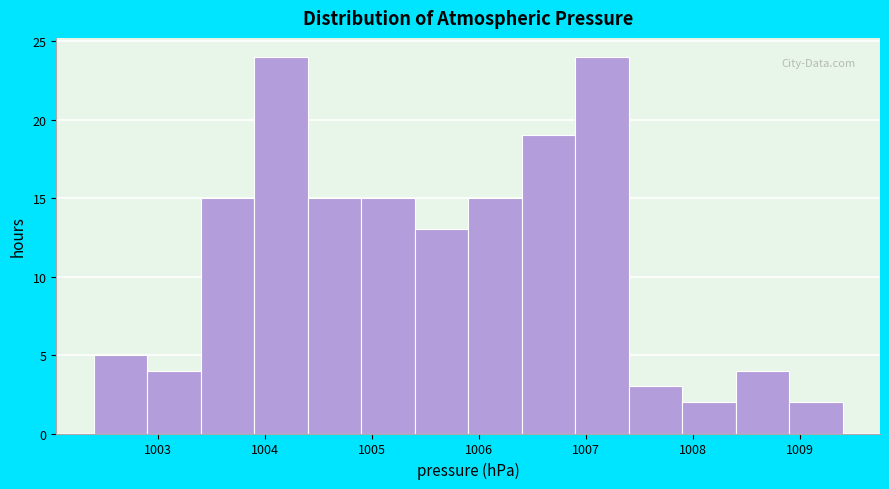

Reading left to right, transcribe this chart: for each bar, give the range it covers on the x-axis and its height. The values are not printed on the chart, so give them approximately, as read against the axis.

1002.4 to 1002.9: 5
1002.9 to 1003.4: 4
1003.4 to 1003.9: 15
1003.9 to 1004.4: 24
1004.4 to 1004.9: 15
1004.9 to 1005.4: 15
1005.4 to 1005.9: 13
1005.9 to 1006.4: 15
1006.4 to 1006.9: 19
1006.9 to 1007.4: 24
1007.4 to 1007.9: 3
1007.9 to 1008.4: 2
1008.4 to 1008.9: 4
1008.9 to 1009.4: 2